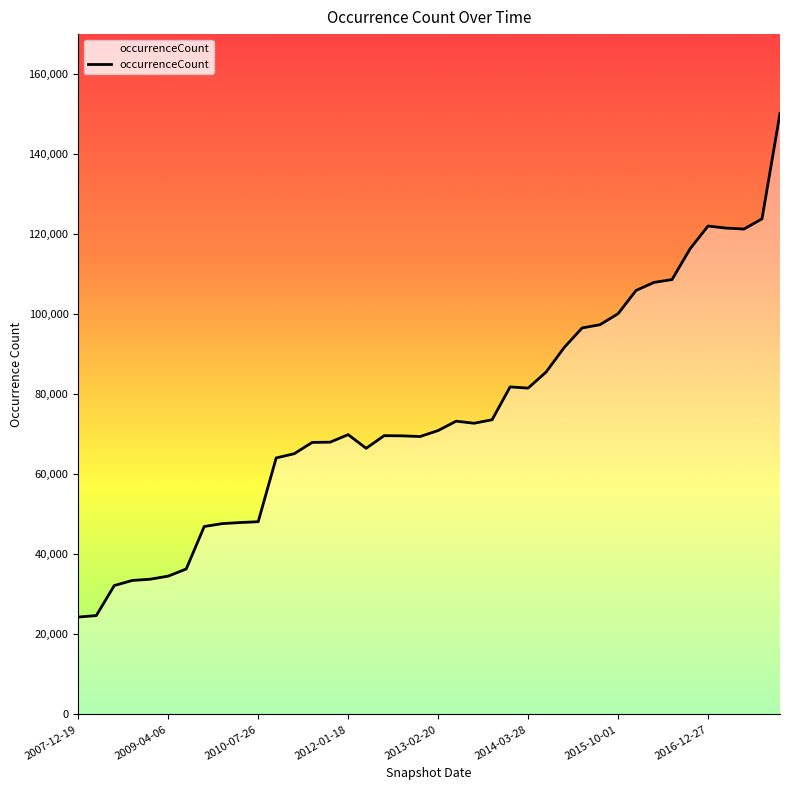

What is the smallest value displayed?

24333